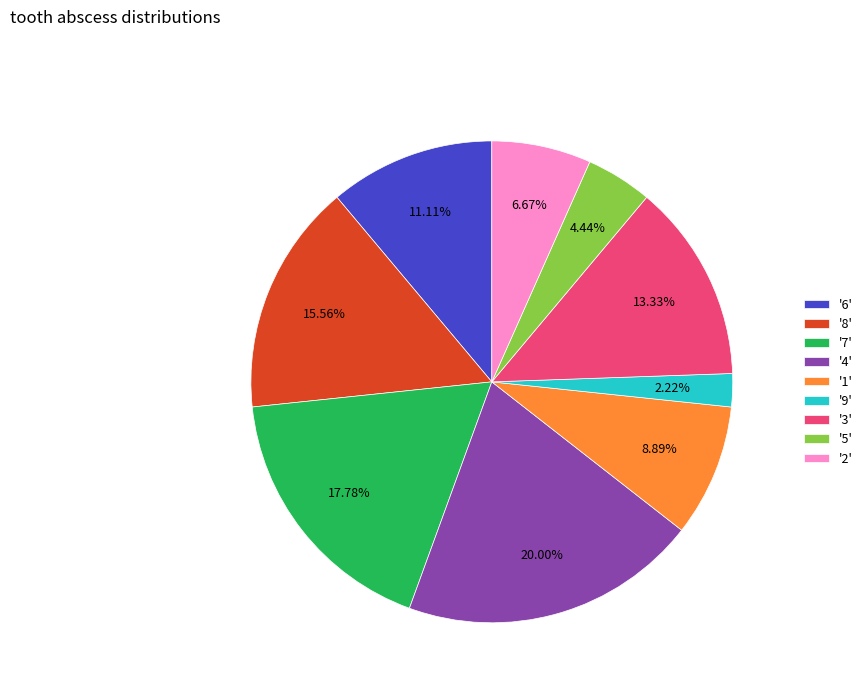

To the nearest percent, what is the difference between the largest and smallest slice percentages?

18%